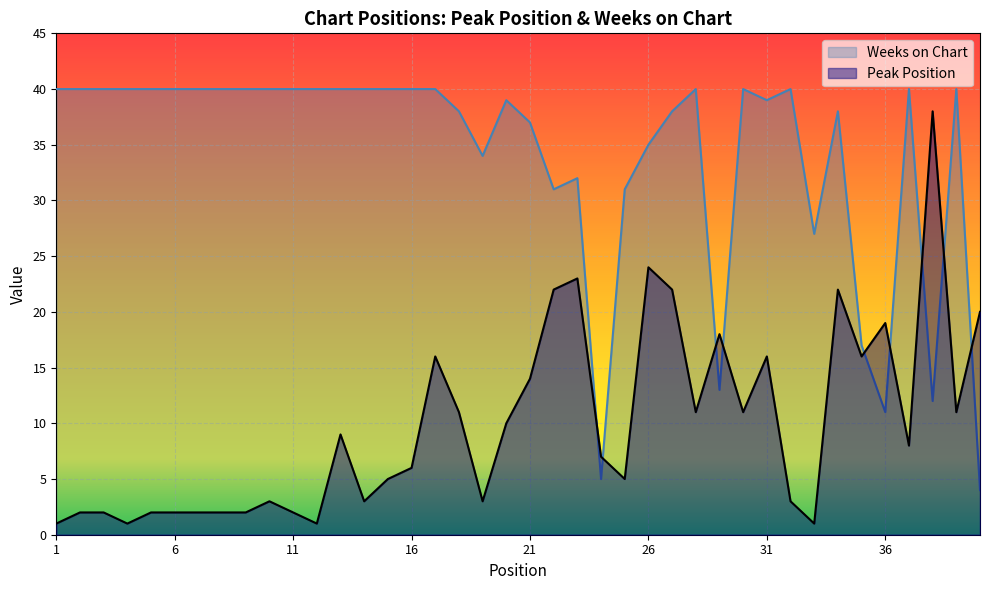

At which label does Peak Position first exceed 8?

13